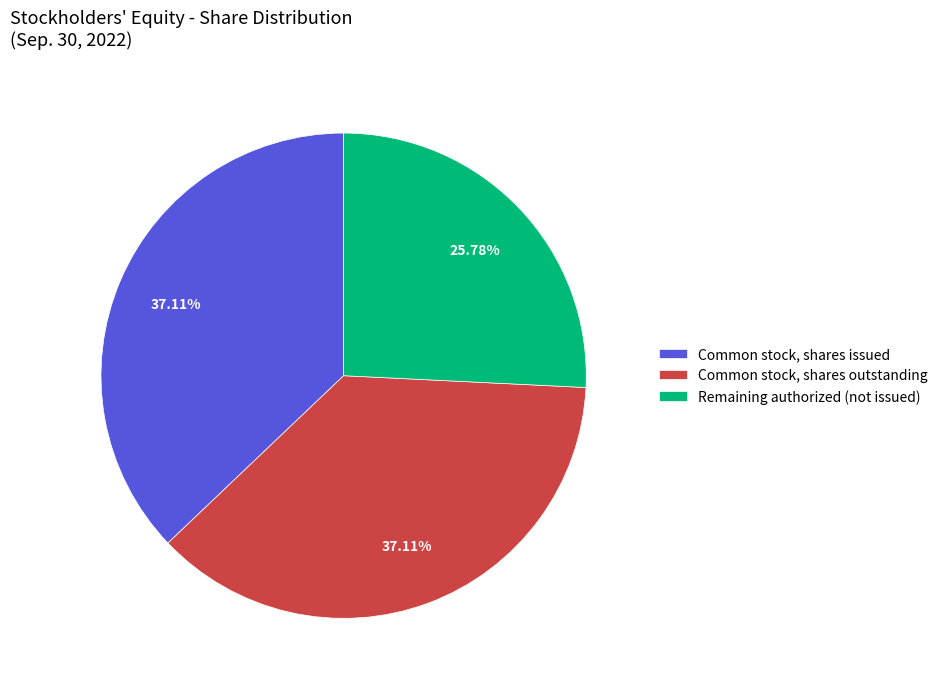

What percentage is NOT represented by Common stock, shares outstanding?

62.9%